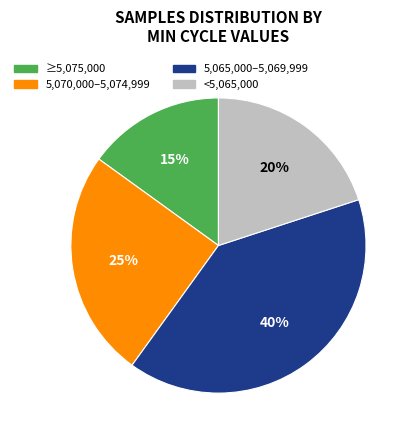

To the nearest percent, what is the average slice percentage?

25%